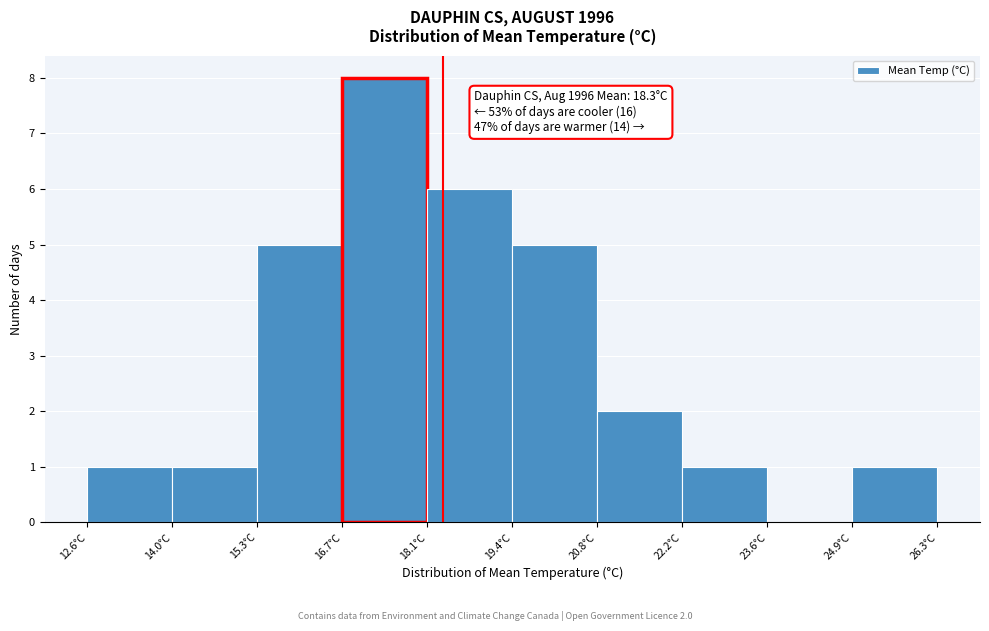

Over which range of the x-axis is the bar tallest?

16.8 to 18.0